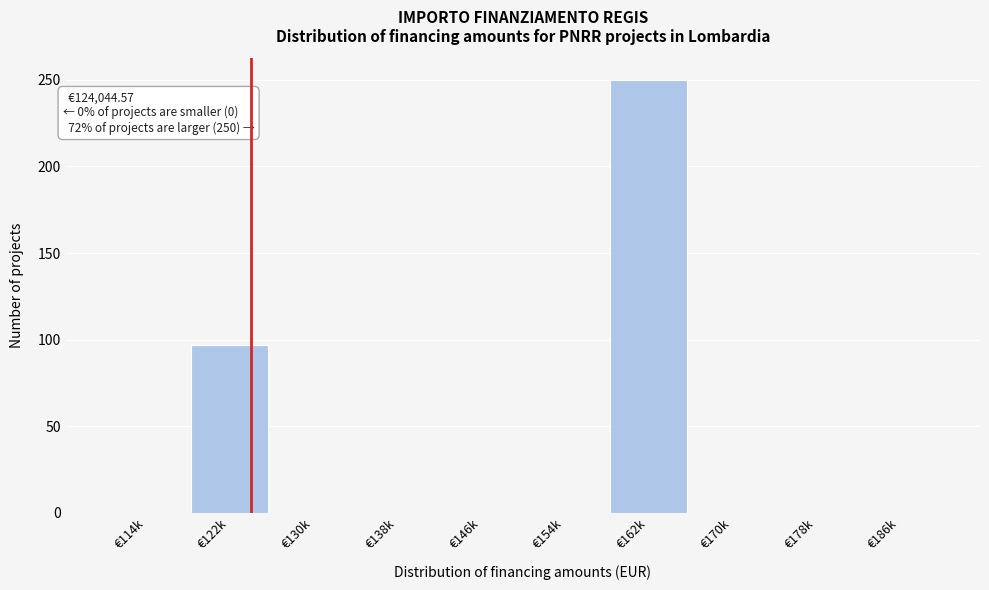

Reading left to right, list all the values displayed in this chart.

€114k=0	€122k=97	€130k=0	€138k=0	€146k=0	€154k=0	€162k=250	€170k=0	€178k=0	€186k=0